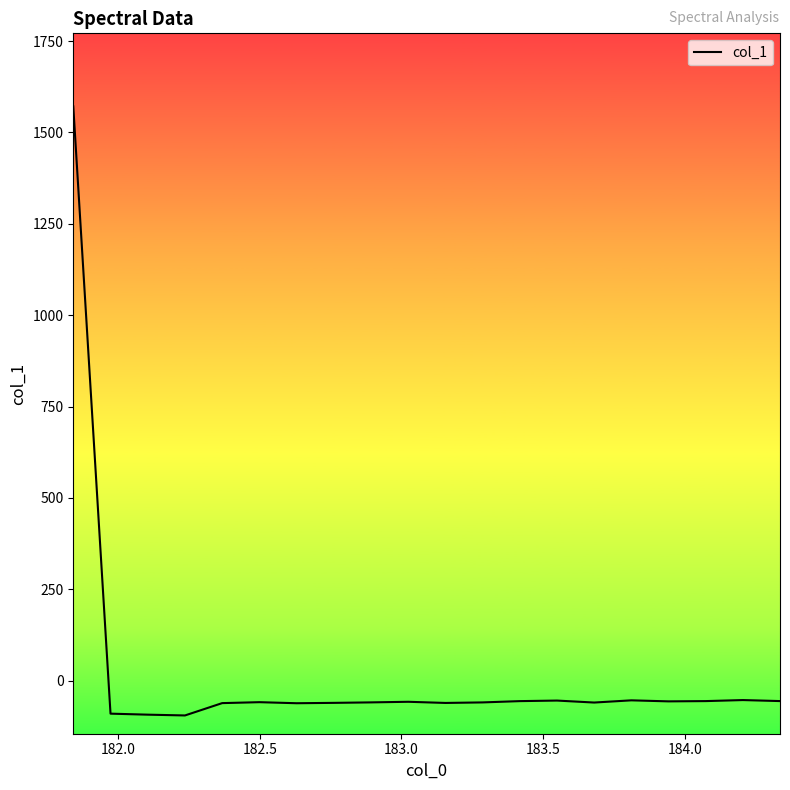

What is the difference between the maximum and minimum values?

1666.5